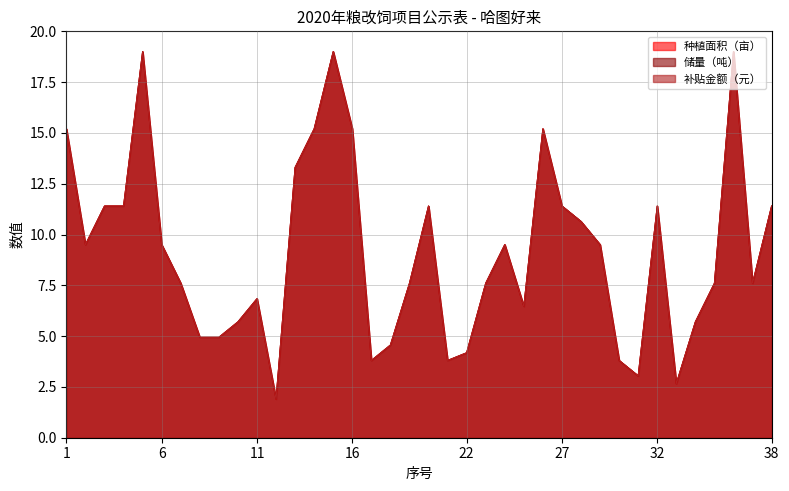

Which series has the widest spread of values?

种植面积（亩）